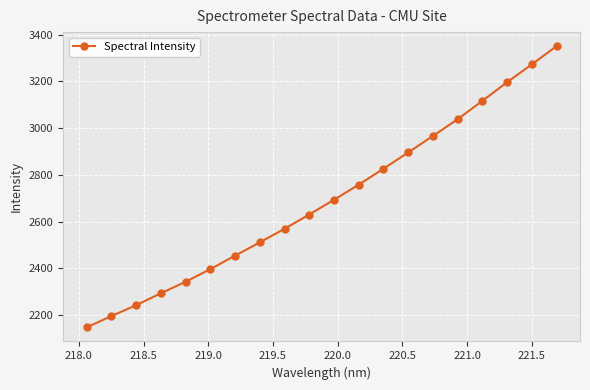

What is the value of the 2nd point from the left?

2195.5